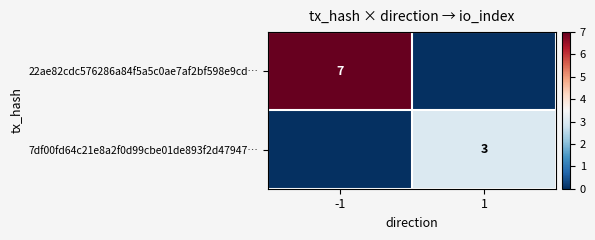

The value of 22ae82cdc576286a84f5a5c0ae7af2bf598e9cd… at -1 is 7. True or false?

True